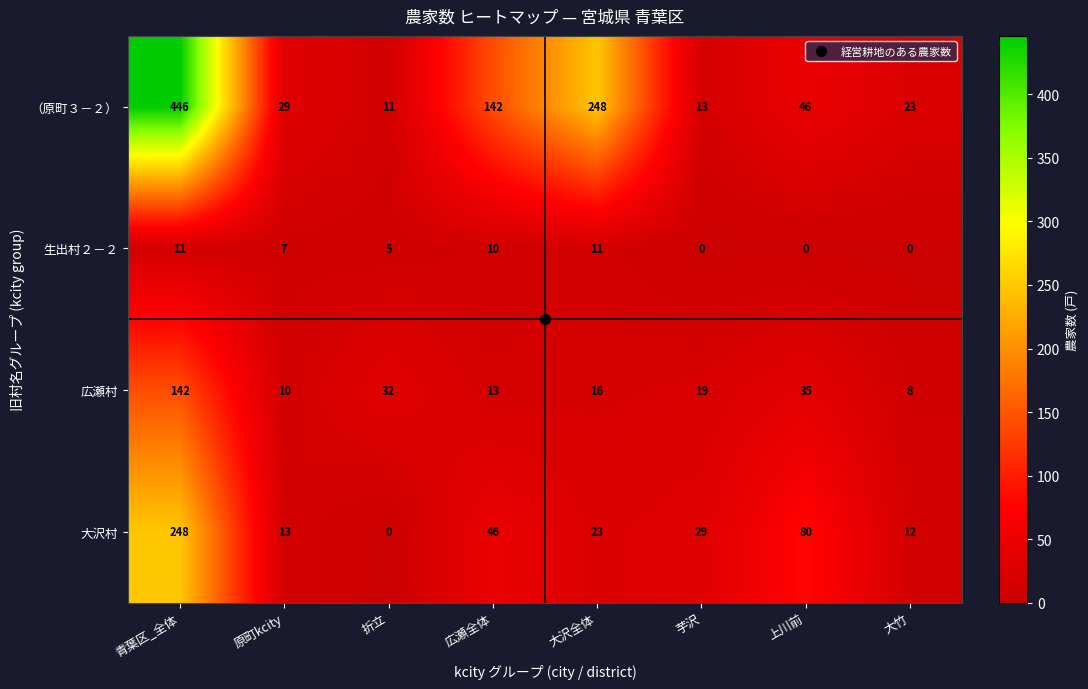

Which category has the lowest value in the （原町３－２） series?

折立